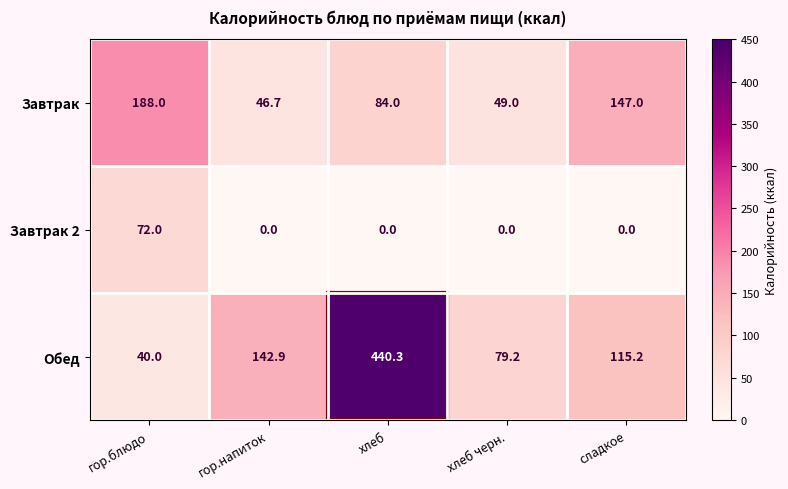

What is the approximate value of Завтрак 2 at гор.блюдо?

72.0